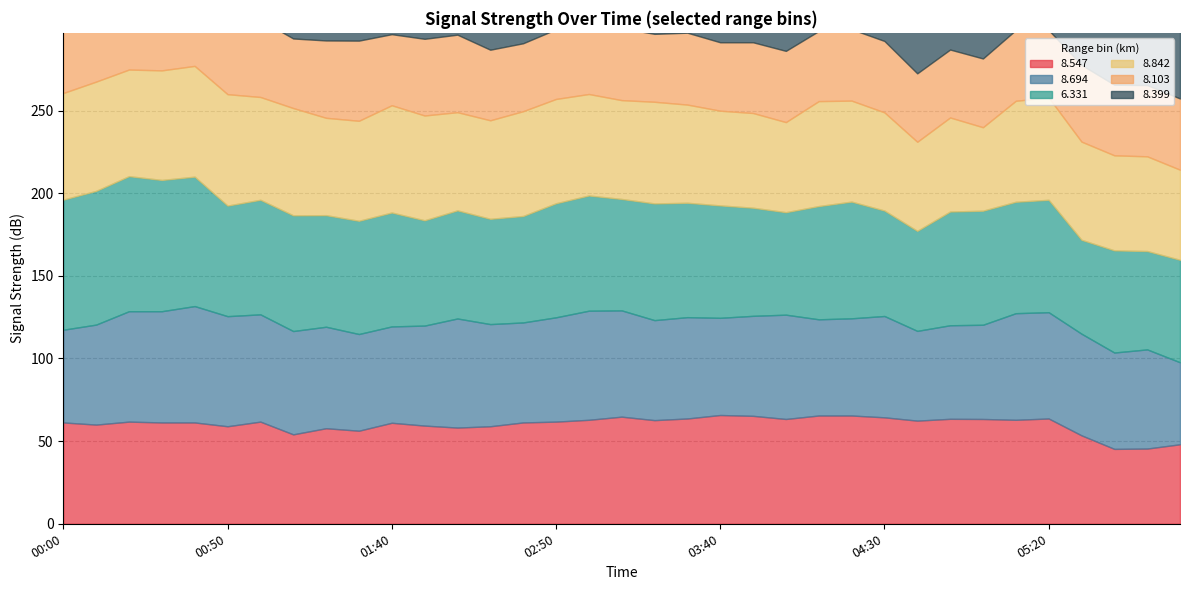

What are all the series names shown in the legend?

  8.547,   8.694,   6.331,   8.842,   8.103,   8.399